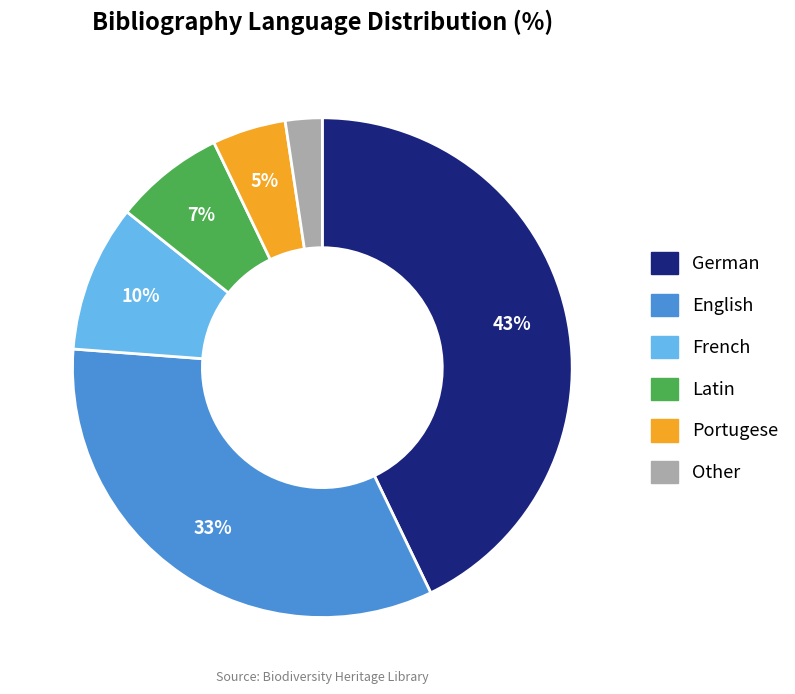

Approximately how many times larger is the value at French compared to Portugese?

2.0